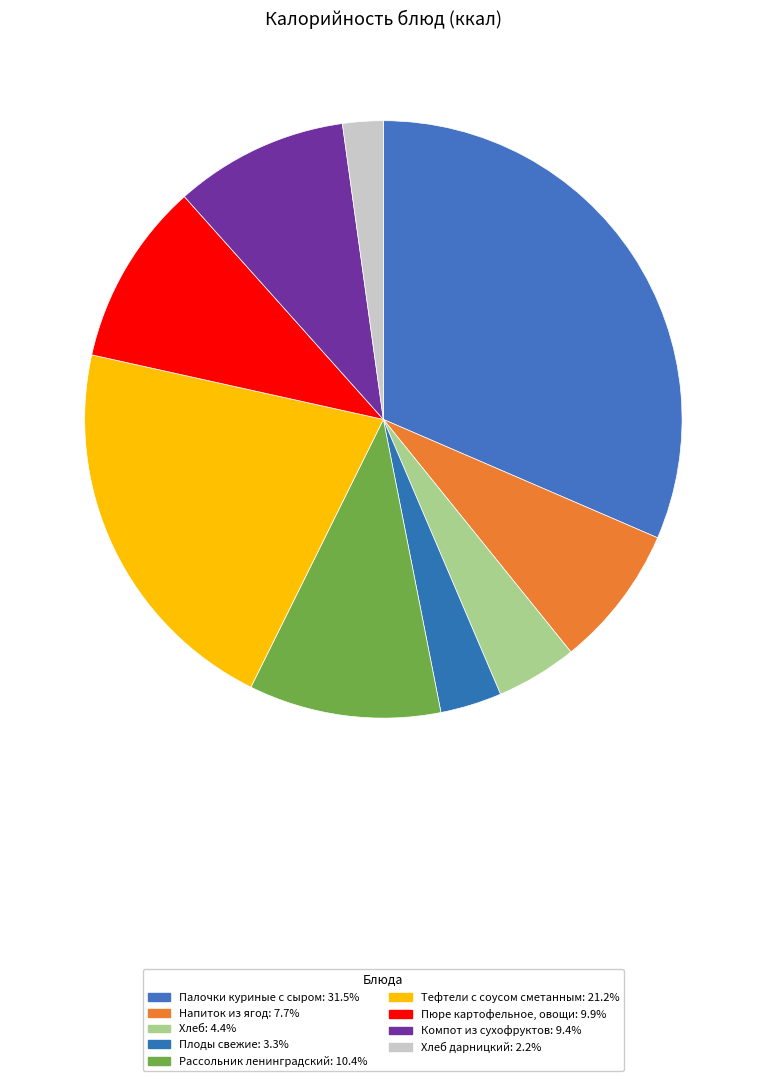

How many slices are in this pie chart?

9